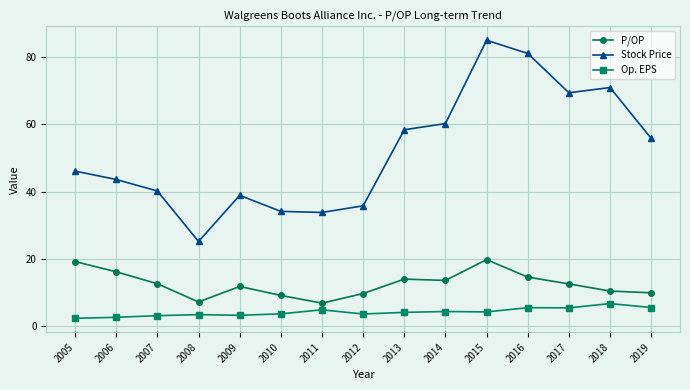

Which series changed the most between 2007 and 2011?

Stock Price